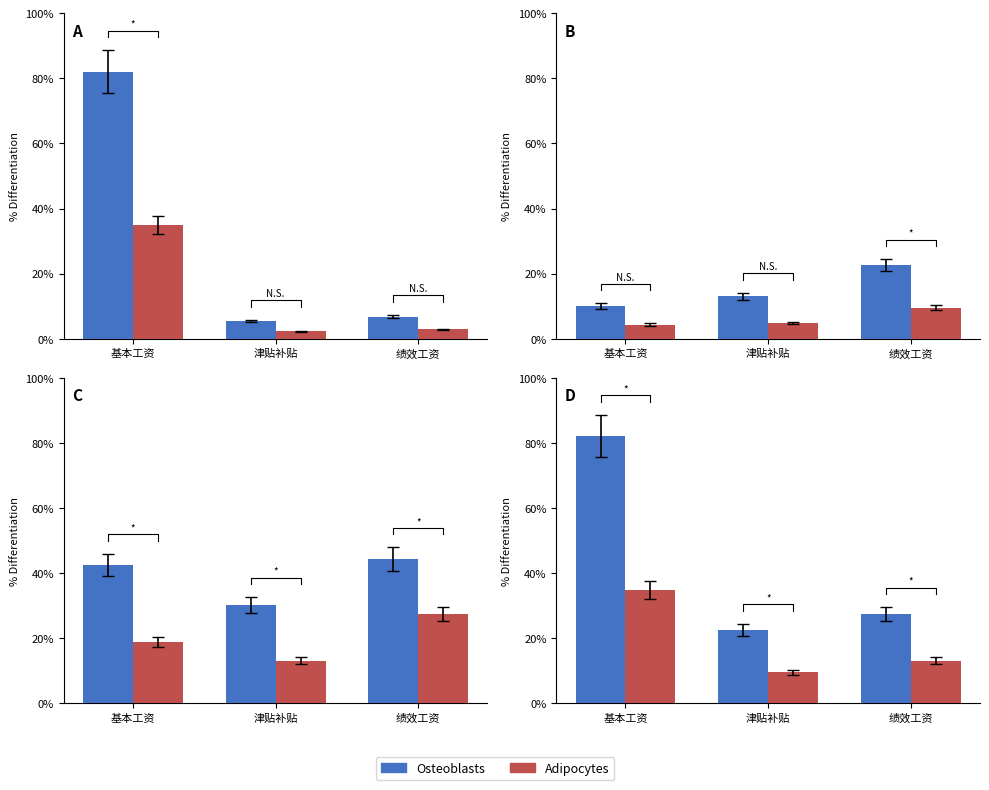

Is the value of Osteoblasts at 基本工资 greater than the value of Adipocytes at 津贴补贴?

Yes